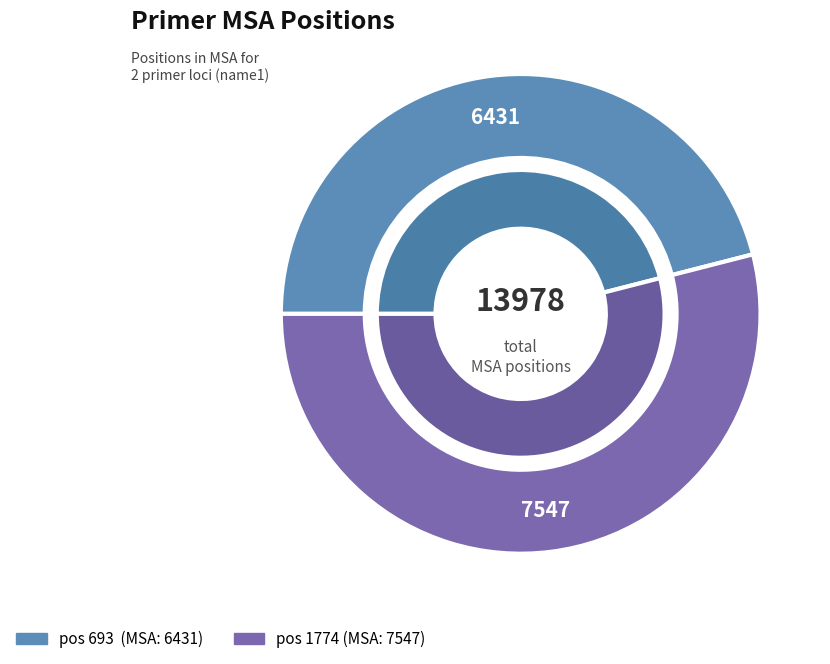

Is there a majority slice in this chart?

Yes